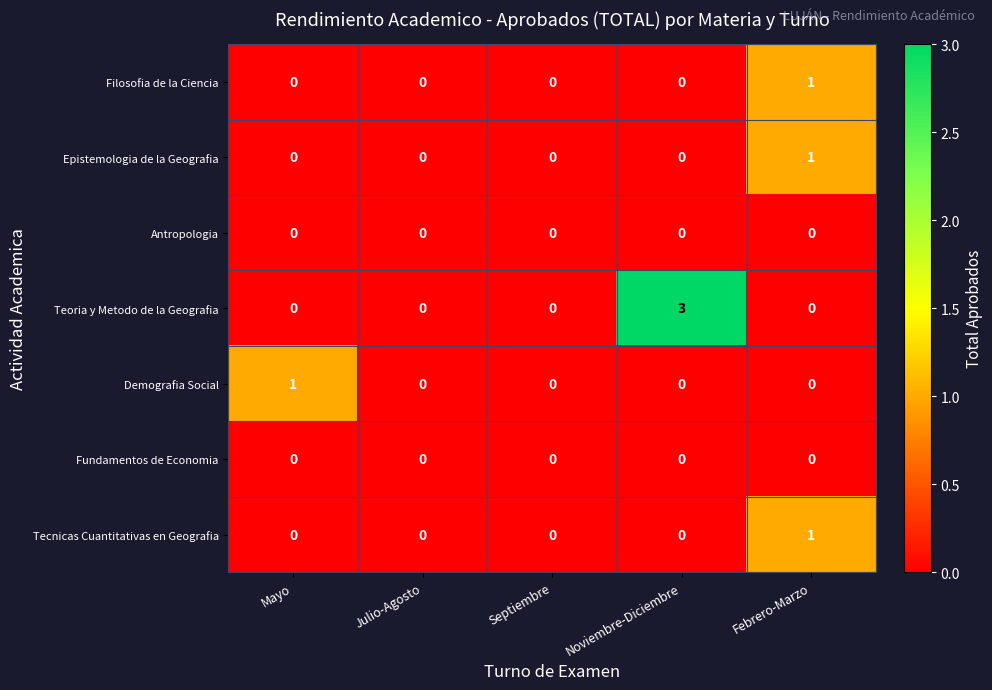

True or false: Teoria y Metodo de la Geografia has a value of 2 at Septiembre.

False